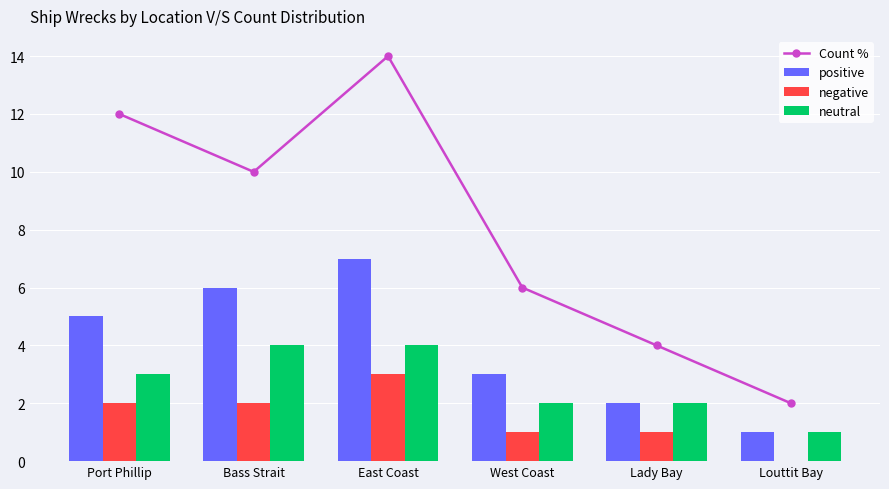

What is the total value across all series at Port Phillip?

22